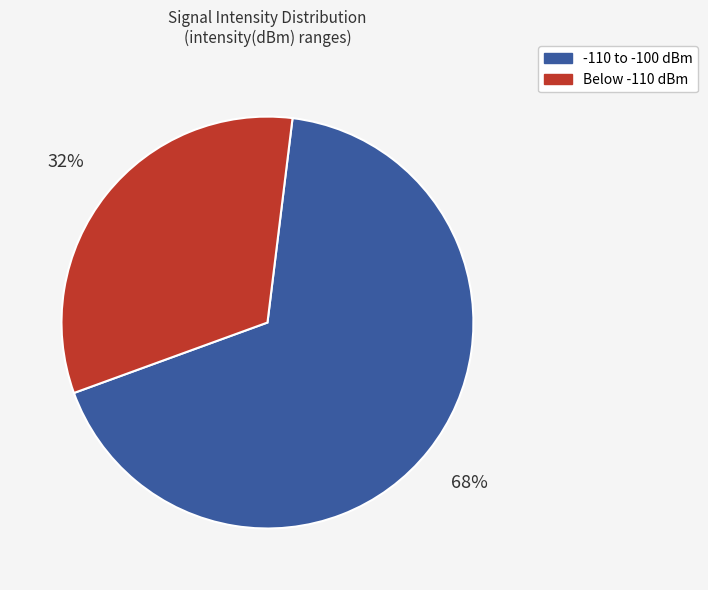

How many segments does this pie chart have?

2